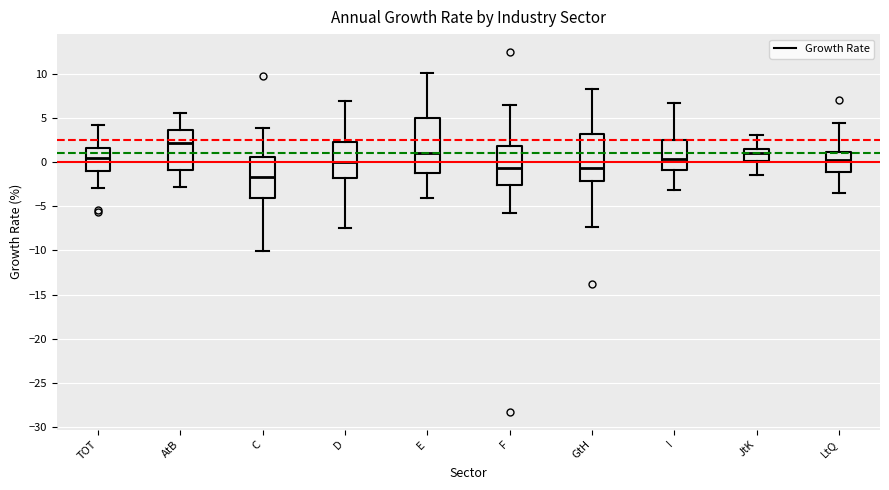

Reading left to right, transcribe this box plot: for each box, give where its median line is, the range the box spans, and where its two whiskers end, as read against the y-axis. The values are not printed on the chart, so give them approximately, as read against the axis.

TOT: median 0.5, box -1.0 to 1.5, whiskers -3.0 to 4.0
AtB: median 2.0, box -1.0 to 3.5, whiskers -3.0 to 5.5
C: median -1.5, box -4.0 to 0.5, whiskers -10.0 to 4.0
D: median 0.0, box -2.0 to 2.0, whiskers -7.5 to 7.0
E: median 1.0, box -1.5 to 5.0, whiskers -4.0 to 10.0
F: median -0.5, box -2.5 to 2.0, whiskers -6.0 to 6.5
GtH: median -0.5, box -2.0 to 3.0, whiskers -7.5 to 8.5
I: median 0.5, box -1.0 to 2.5, whiskers -3.0 to 6.5
JtK: median 1.0, box 0.0 to 1.5, whiskers -1.5 to 3.0
LtQ: median 0.5, box -1.0 to 1.0, whiskers -3.5 to 4.5